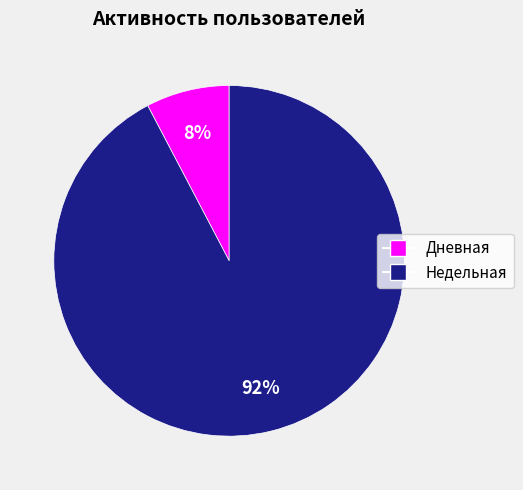

What percentage is the Дневная slice, to the nearest percent?

8%